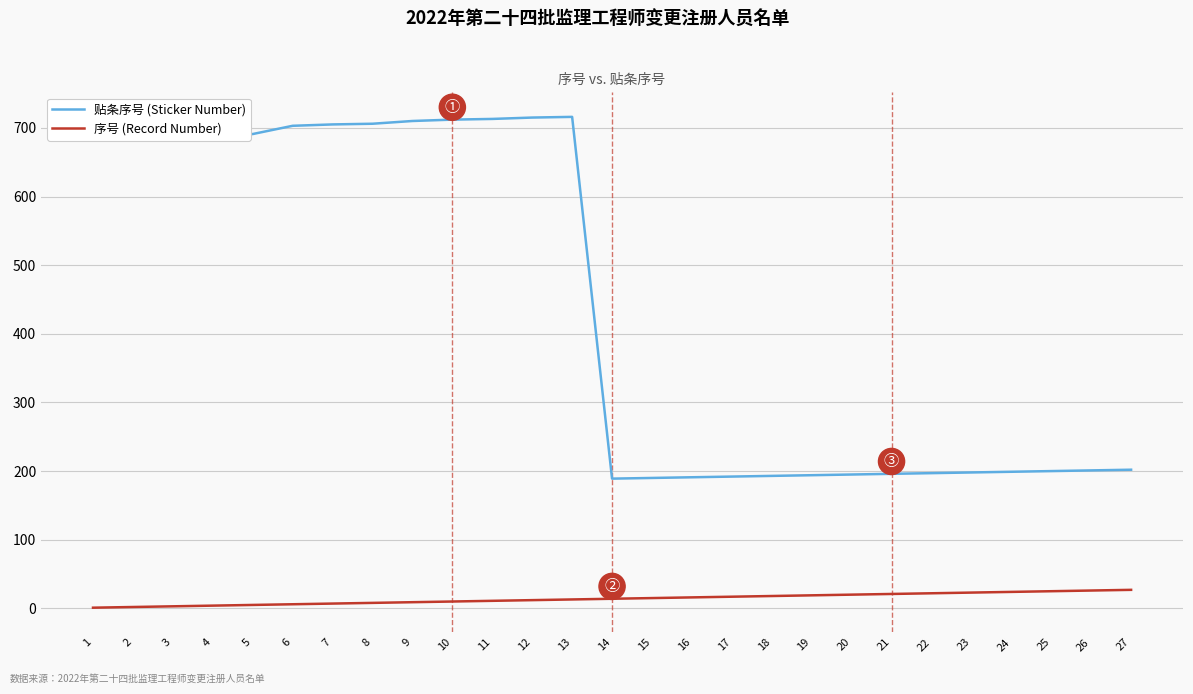

Which series has the largest total across all categories?

贴条序号 (Sticker Number)